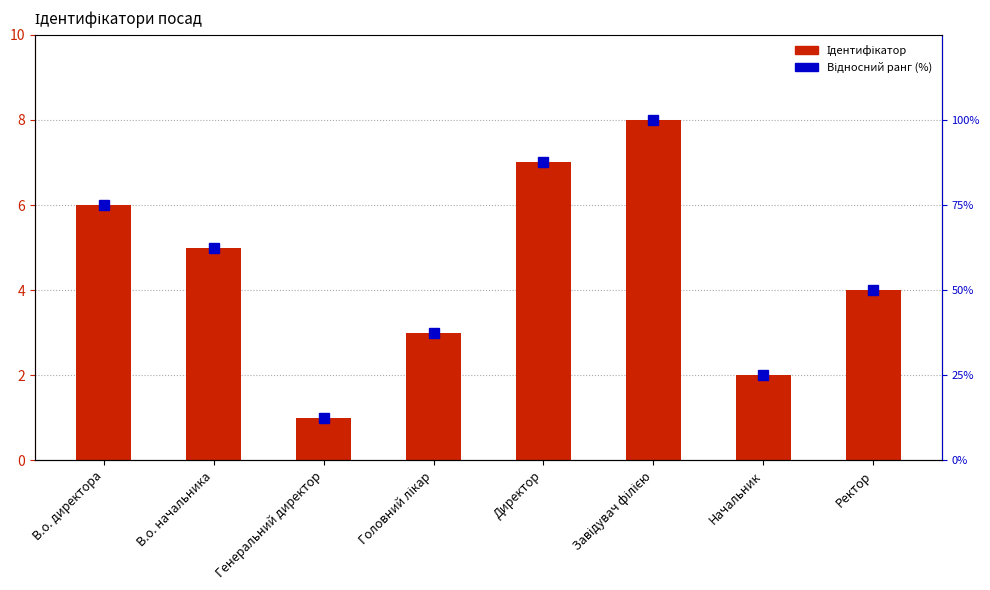

What is the difference between the highest and lowest values at Завідувач філією?

92.0